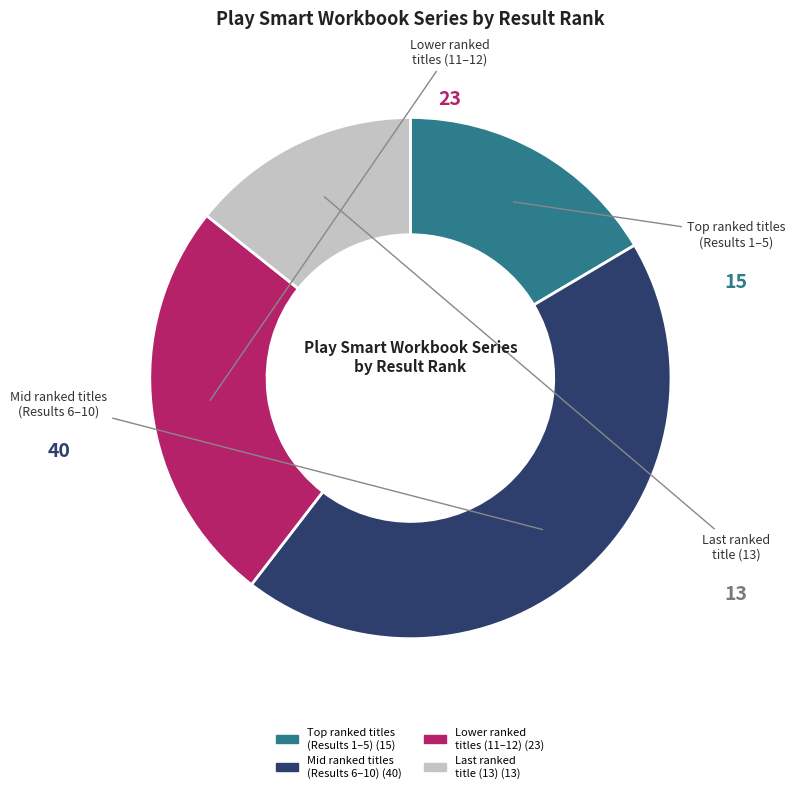

Is there a majority slice in this chart?

No